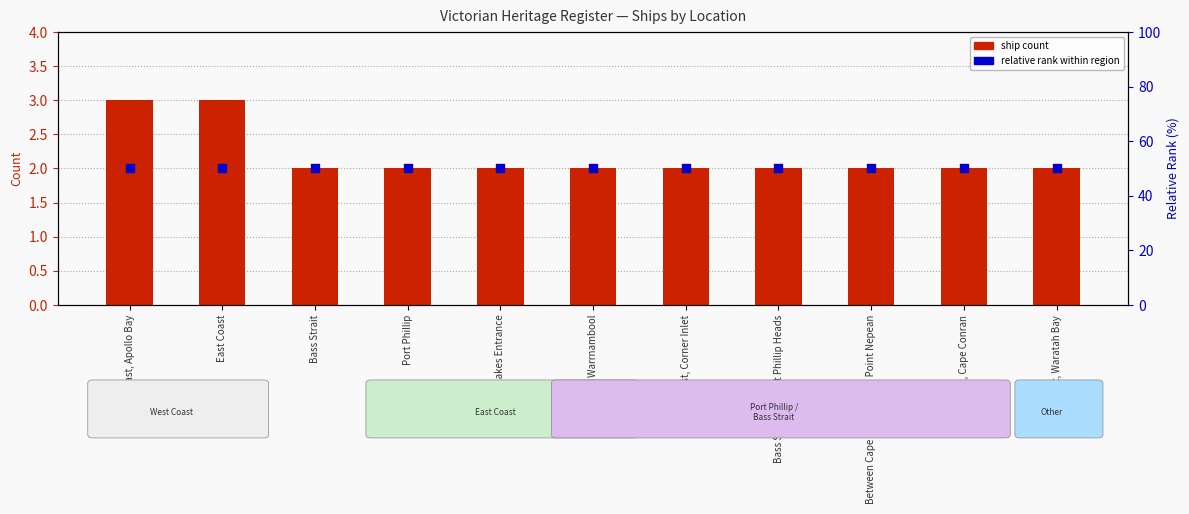

At which category is the sum across all series the highest?

West Coast, Apollo Bay